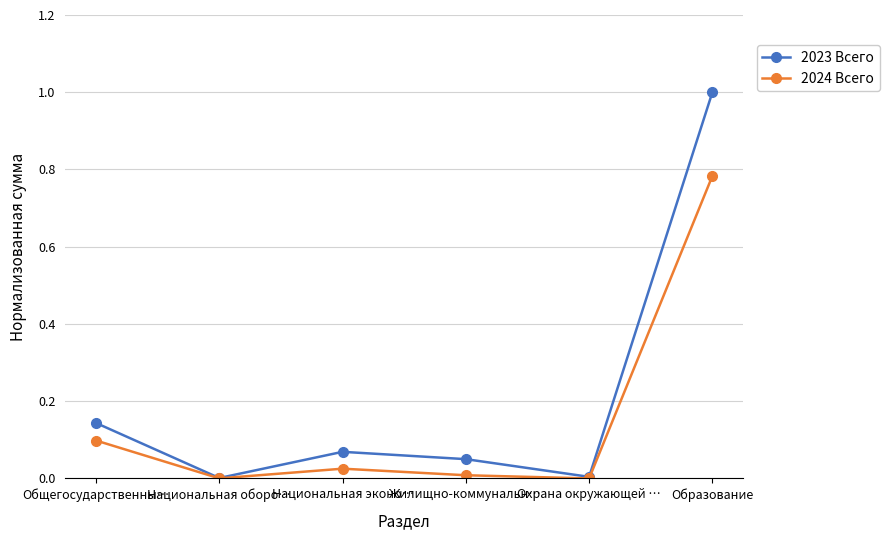

What is the label of the 4th point from the right?

Национальная эконо…